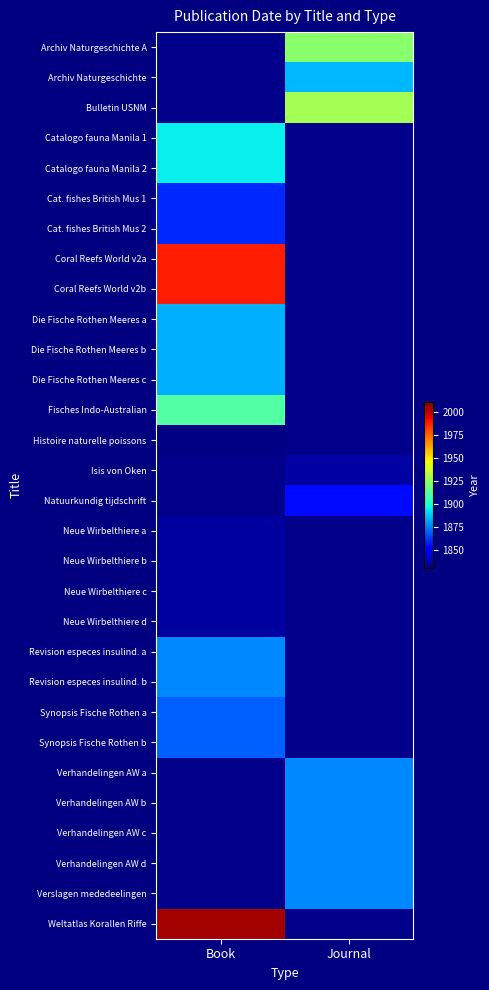

Is the value of Verslagen mededeelingen at Journal greater than the value of Histoire naturelle poissons at Book?

Yes